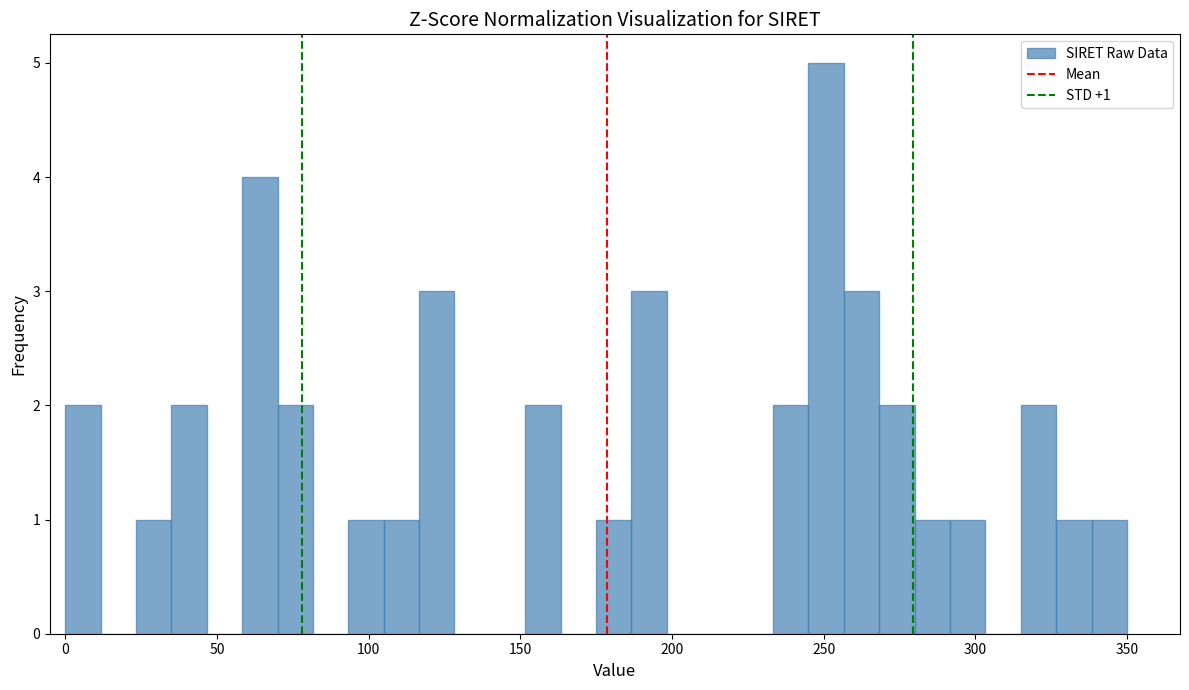

Around what value on the x-axis is the tallest bar? Give the approximate position of its centre, as read against the axis.

250